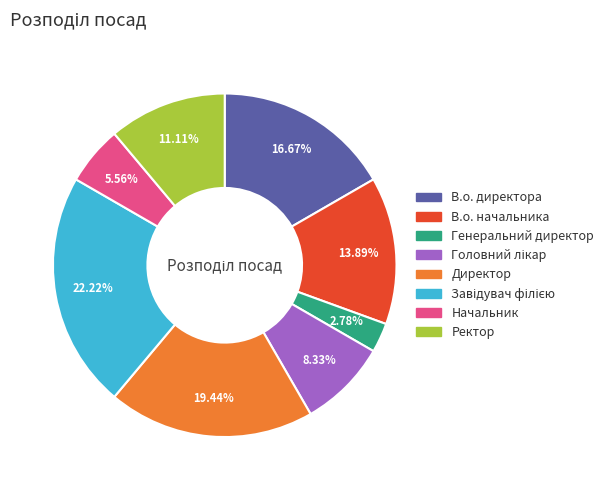

Which has a higher value, Начальник or Генеральний директор?

Начальник